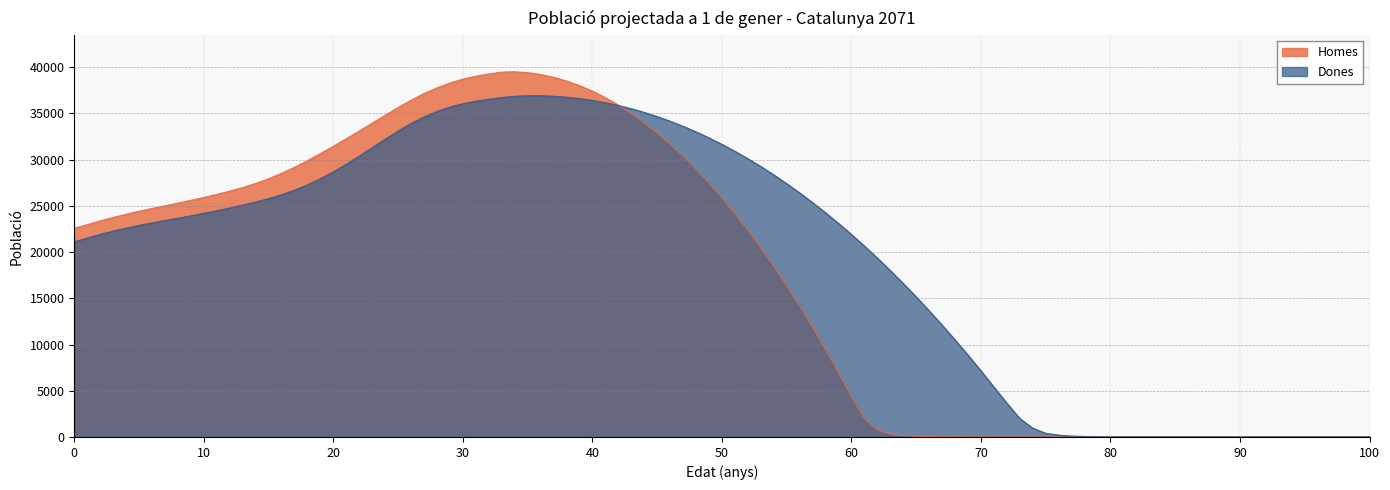

What is the highest value of the Dones series?

36900